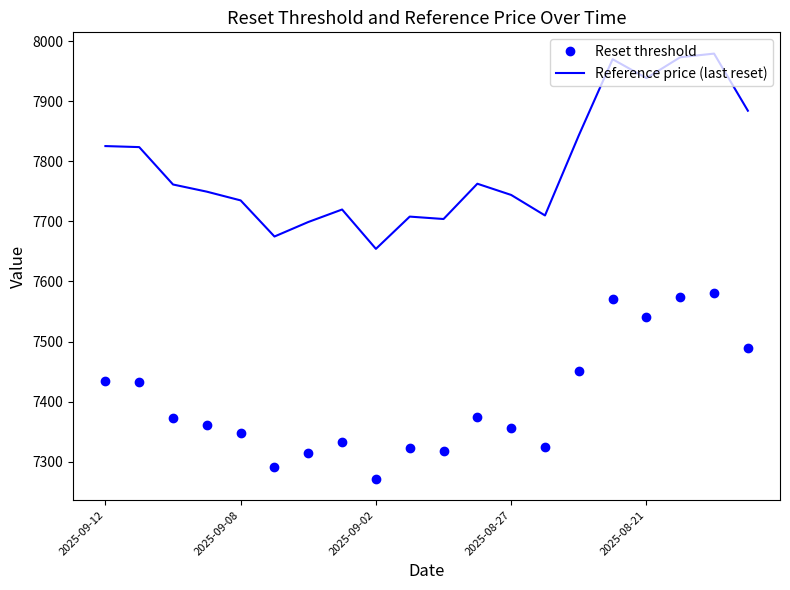

What is the difference between the maximum and minimum values in the Reference price (last reset) series?

324.8